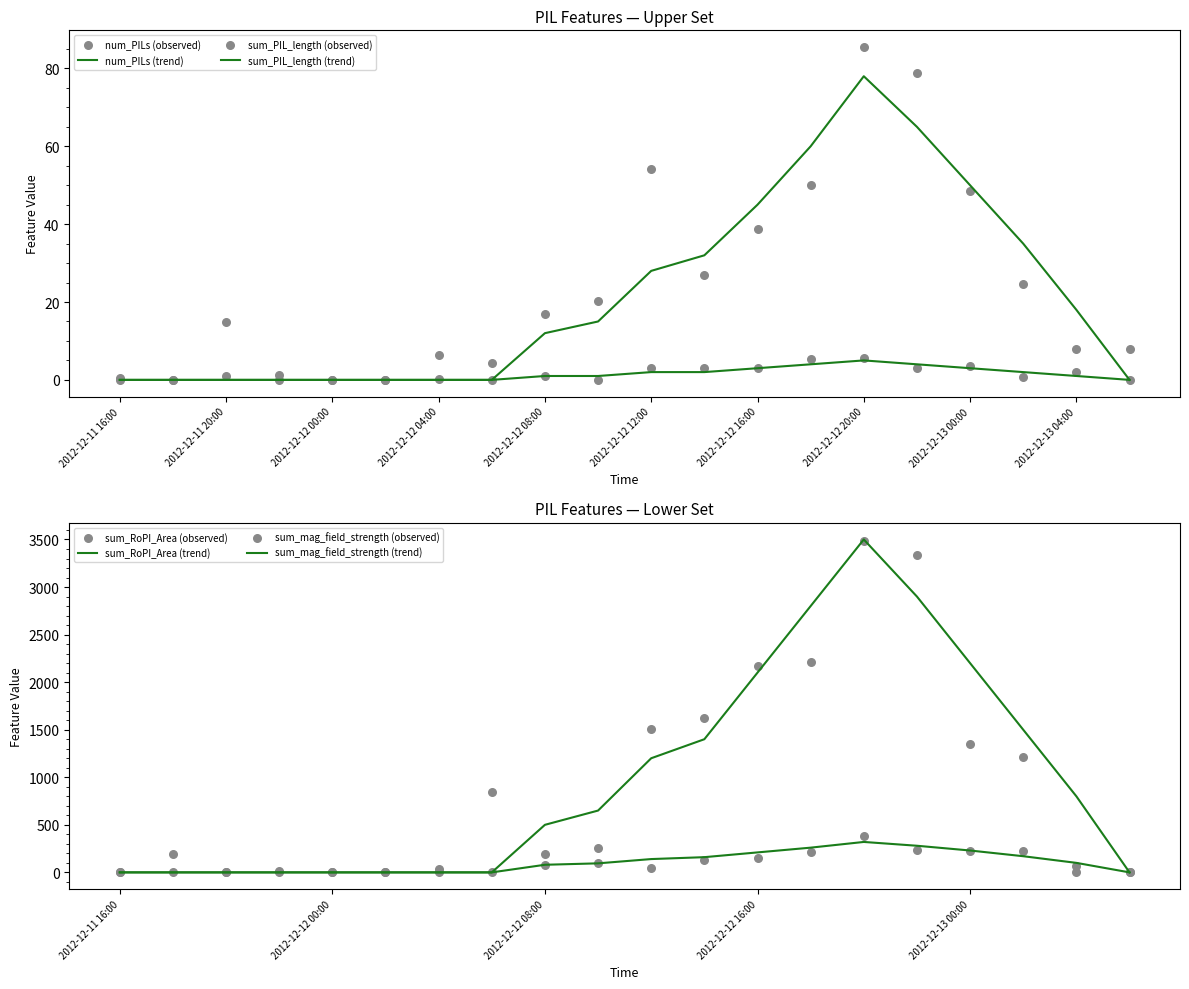

Which series has the largest Y range (max minus min)?

sum_RoPI_Area